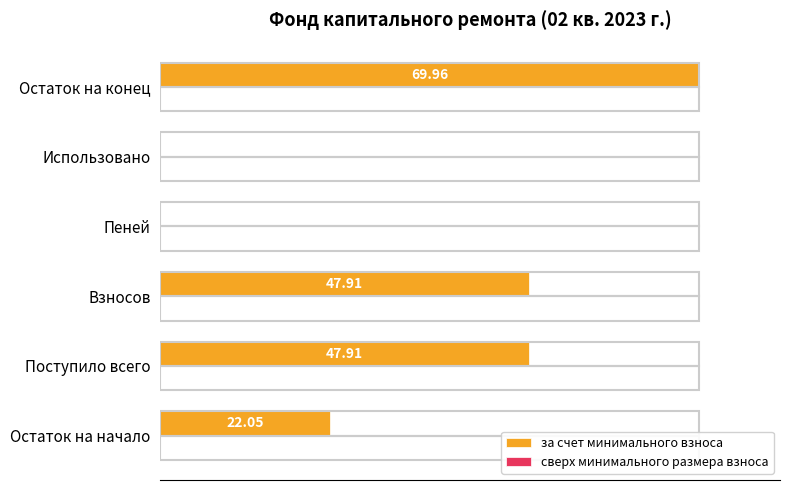

Are the bars horizontal?

Yes